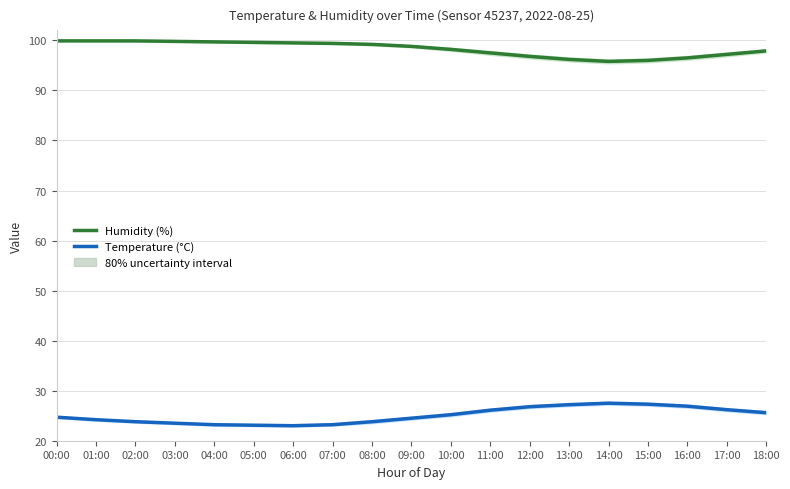

In Humidity (%), how many points are lower than both neighbors (excluding endpoints)?

1